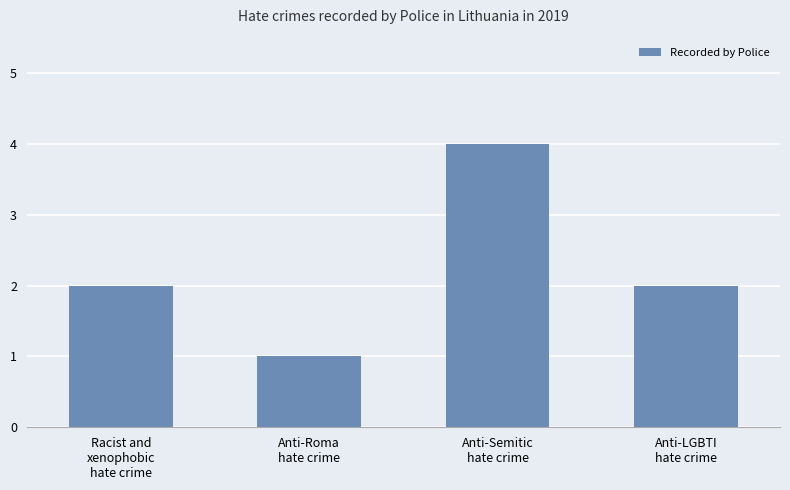

Is it true that the value at Anti-LGBTI
hate crime is 2?

True